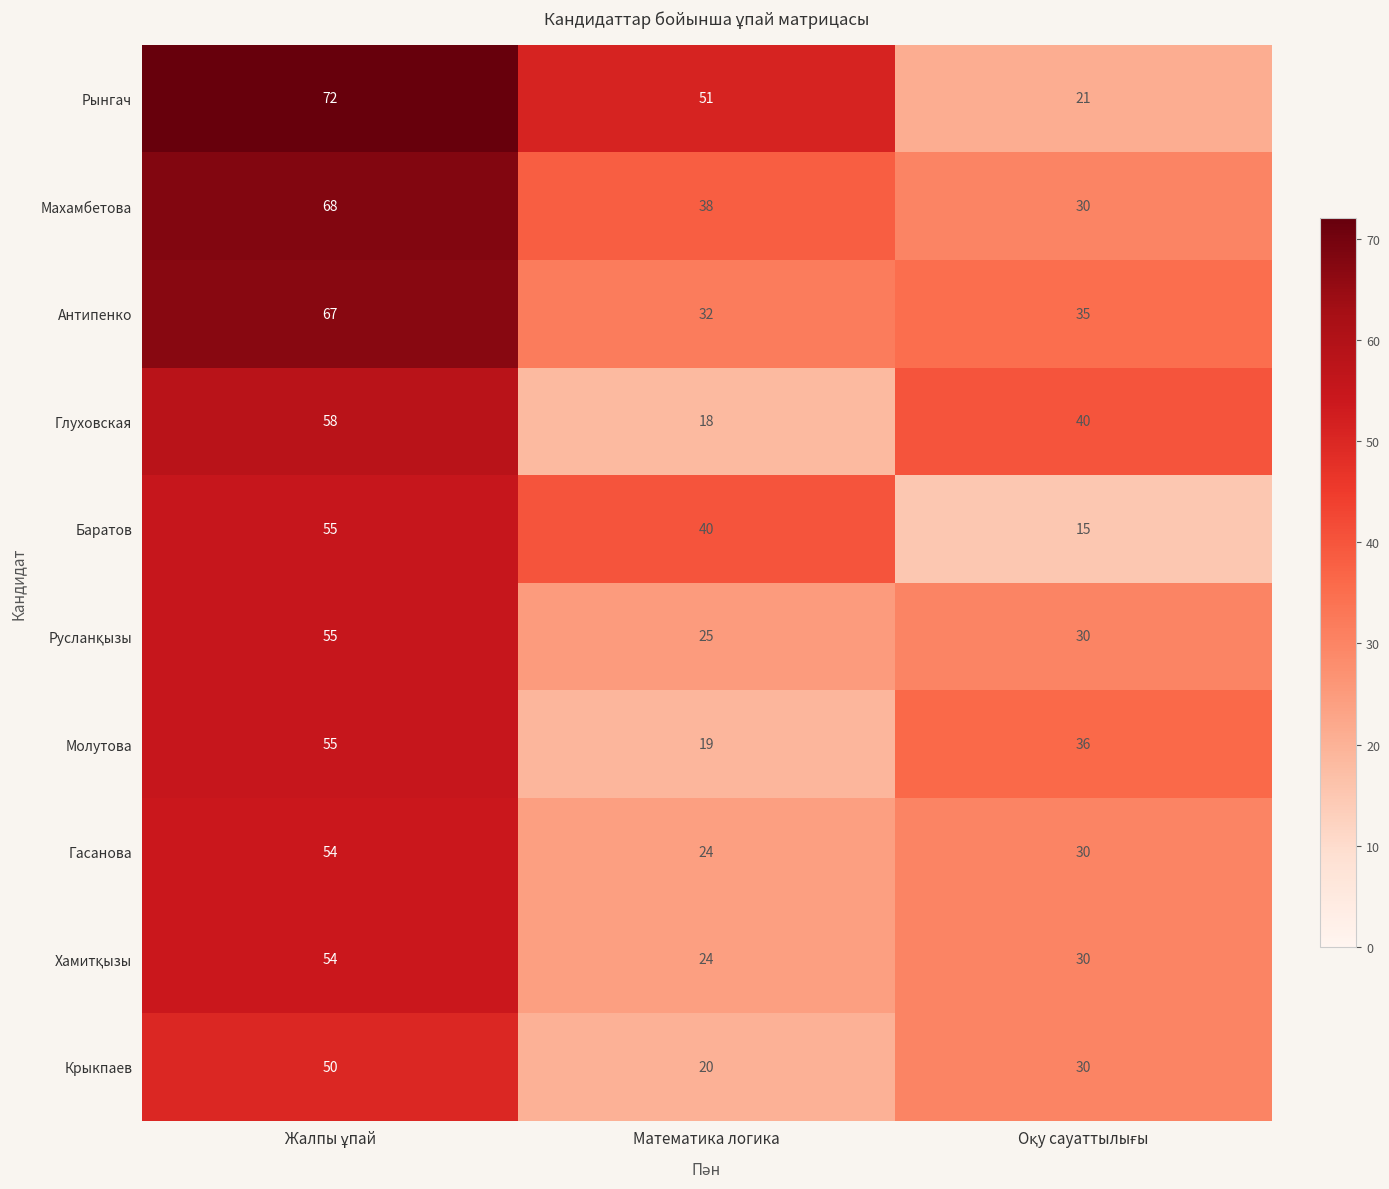

Count the number of categories in the chart.

3